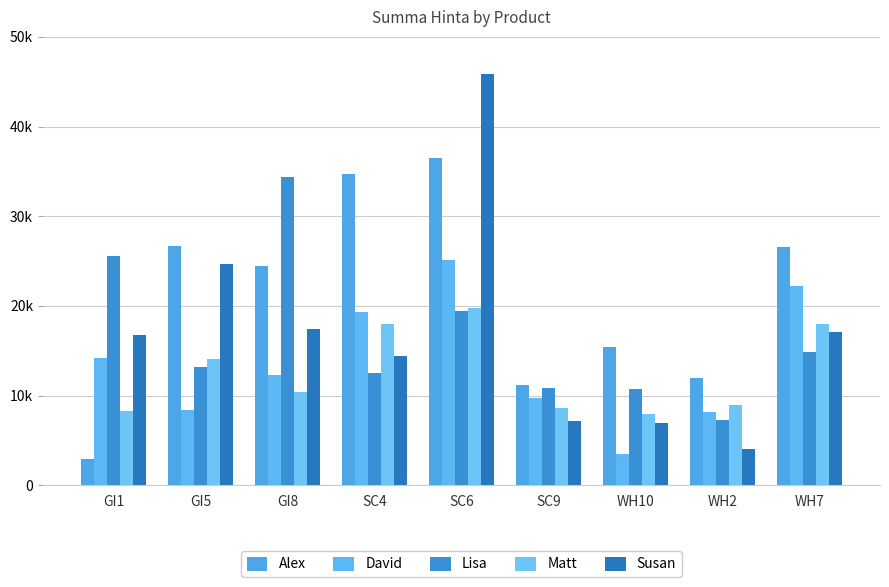

Which series has the largest range (max minus min)?

Susan